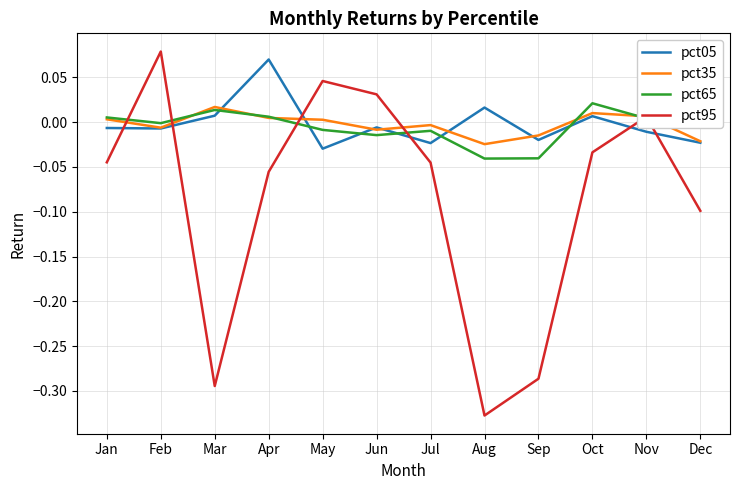

Which series ends up on top after the final intersection of pct05 and pct95?

pct05